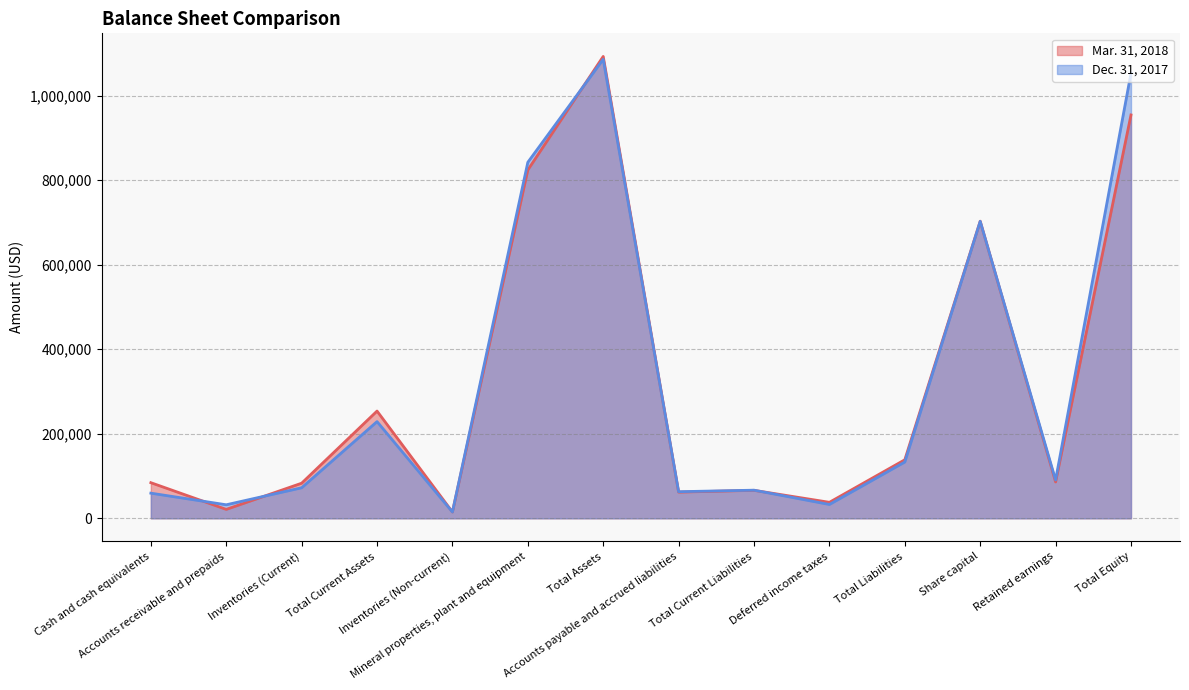

List the series in order of their overall mean, lowest first.

Mar. 31, 2018, Dec. 31, 2017